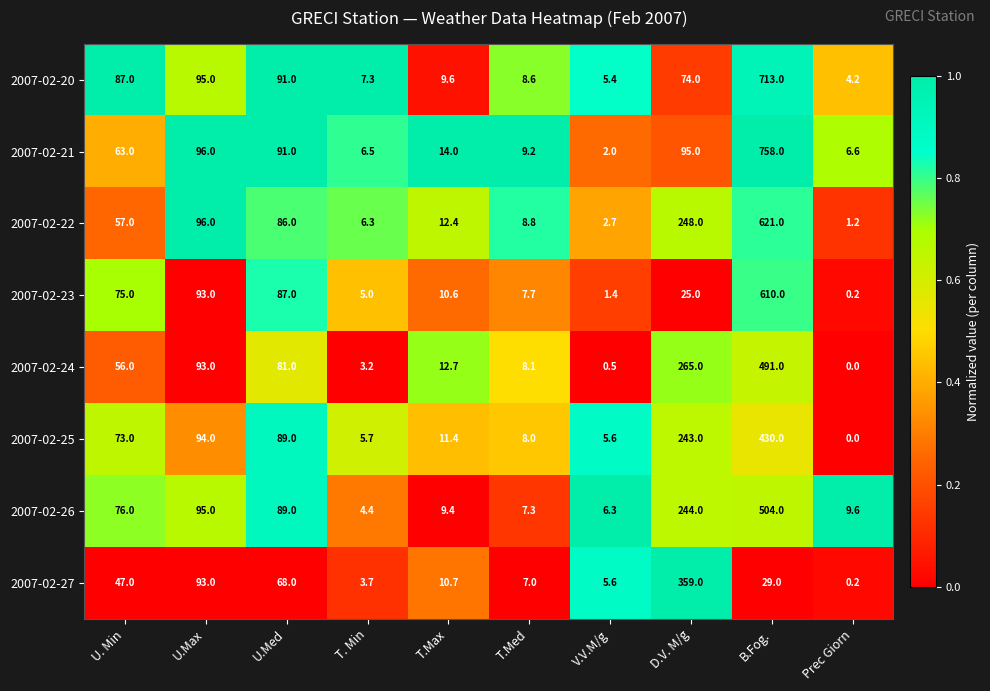

Is it true that 2007-02-25 equals 211.6 at B.Fog.?

False